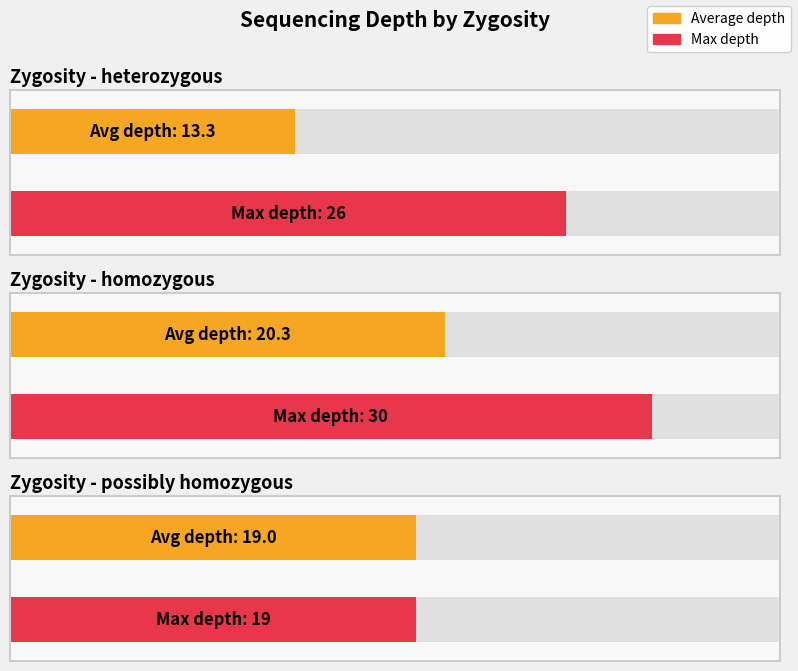

Where does the data first go above 19?

homozygous
54159581